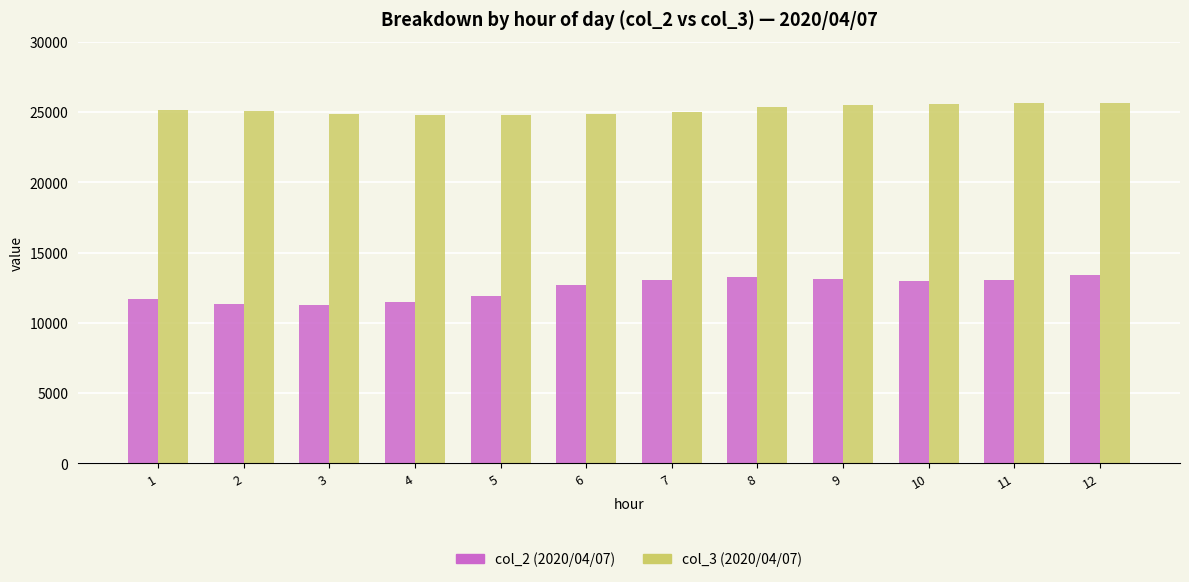

The value of col_2 (2020/04/07) at 5 is 16265. True or false?

False